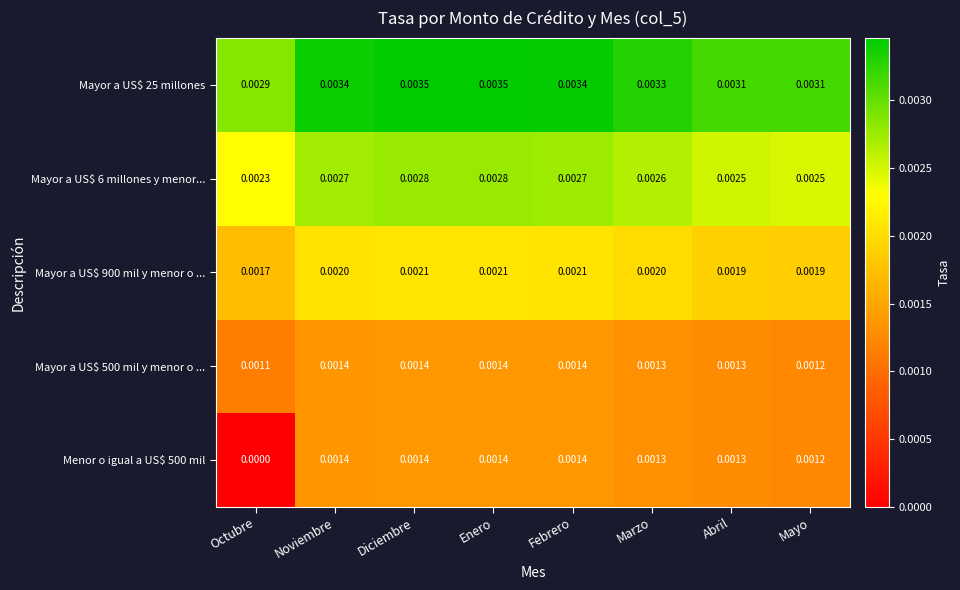

At which label is Menor o igual a US$ 500 mil closest to 0?

Octubre